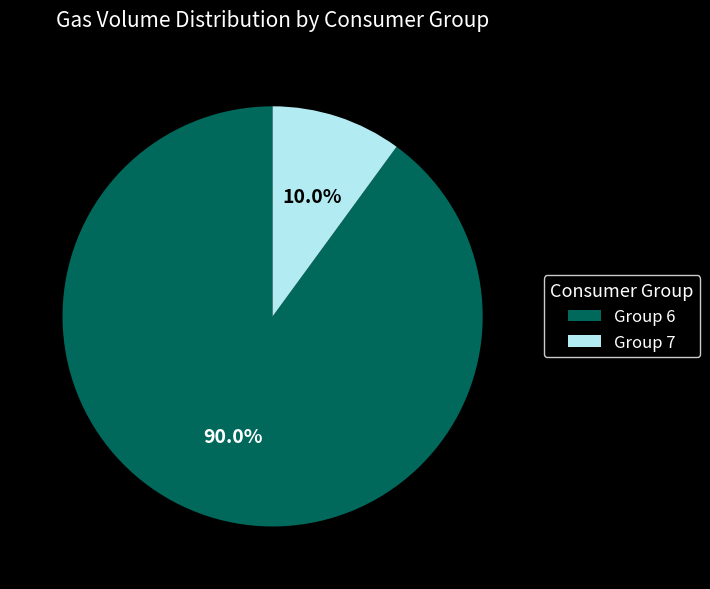

What is the largest slice in the pie chart?

Group 6